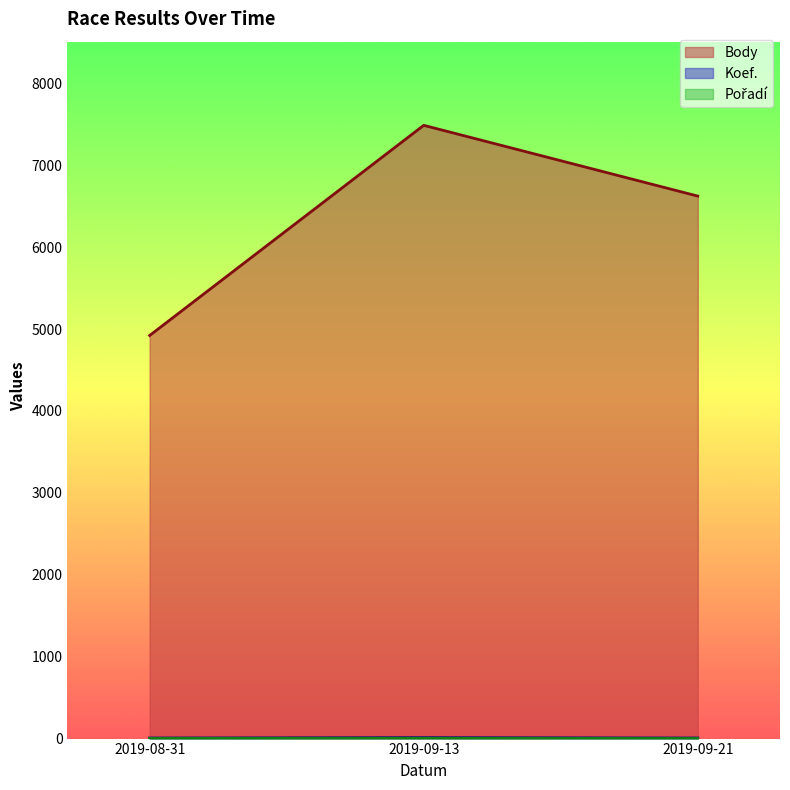

Rank the categories by Pořadí value from lowest to highest.

2019-09-21, 2019-08-31, 2019-09-13